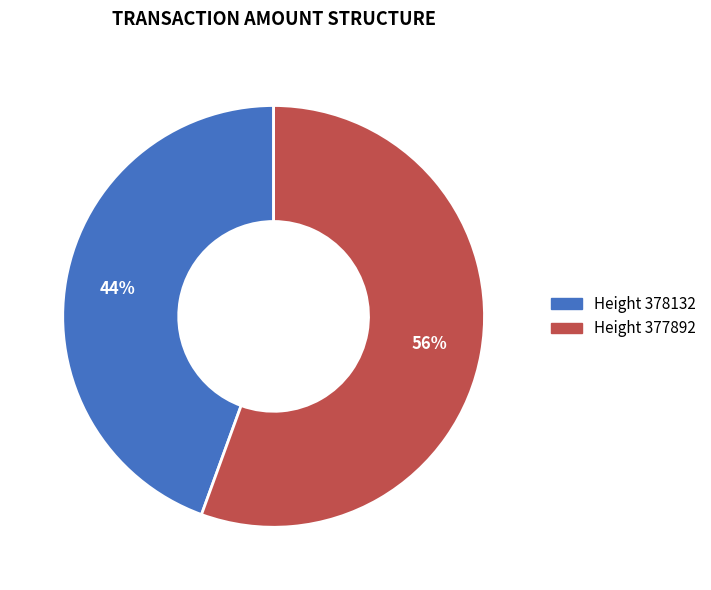

To the nearest percent, what is the average slice percentage?

50%